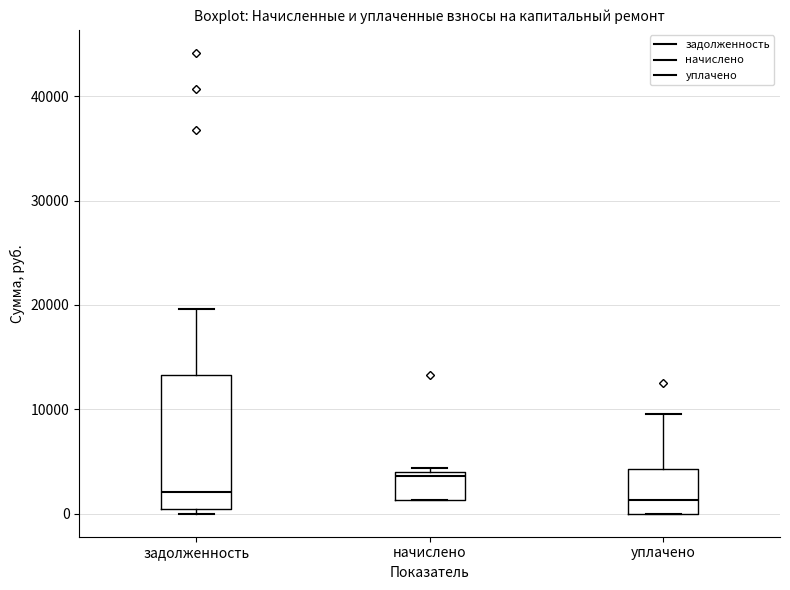

Which box is the tallest, from its lower edge to its upper edge?

задолженность